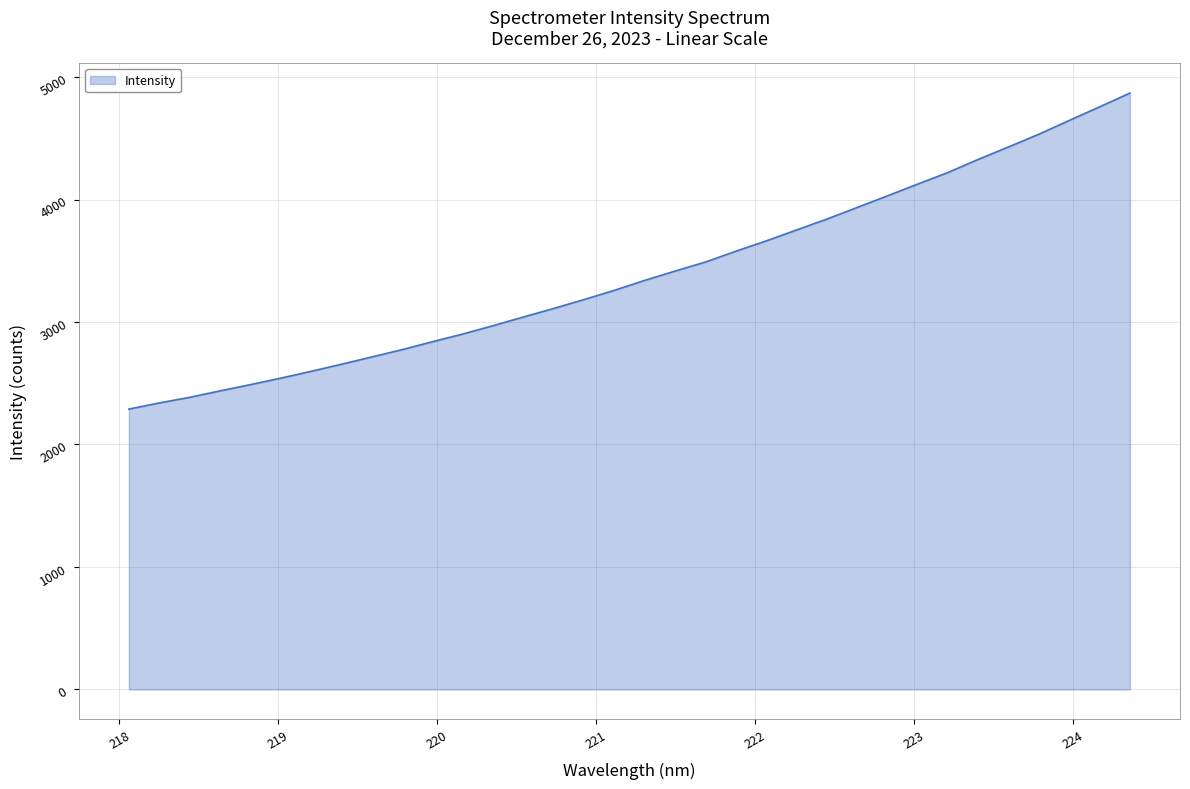

What is the difference between the maximum and minimum values?

2581.1